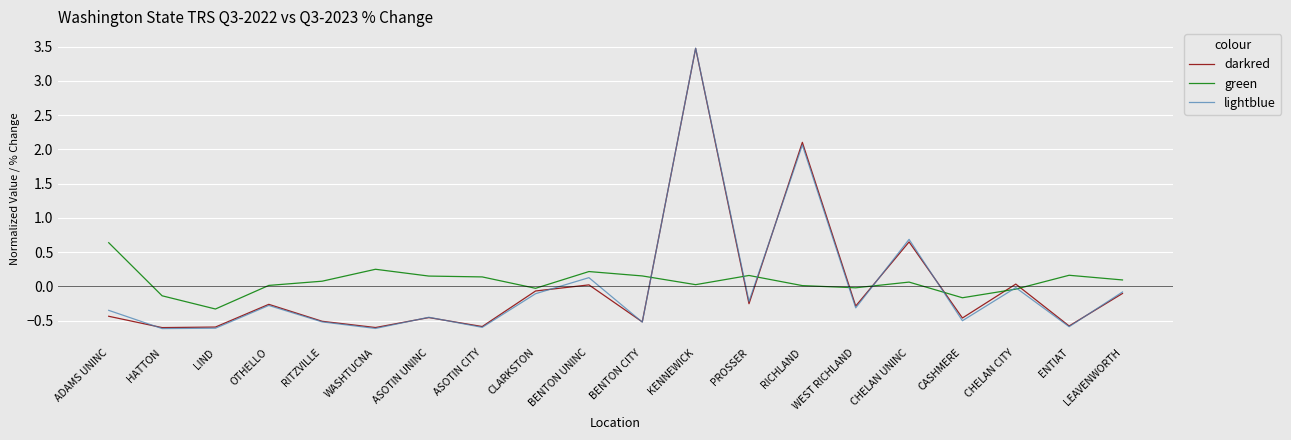

At which category is the sum across all series the highest?

KENNEWICK